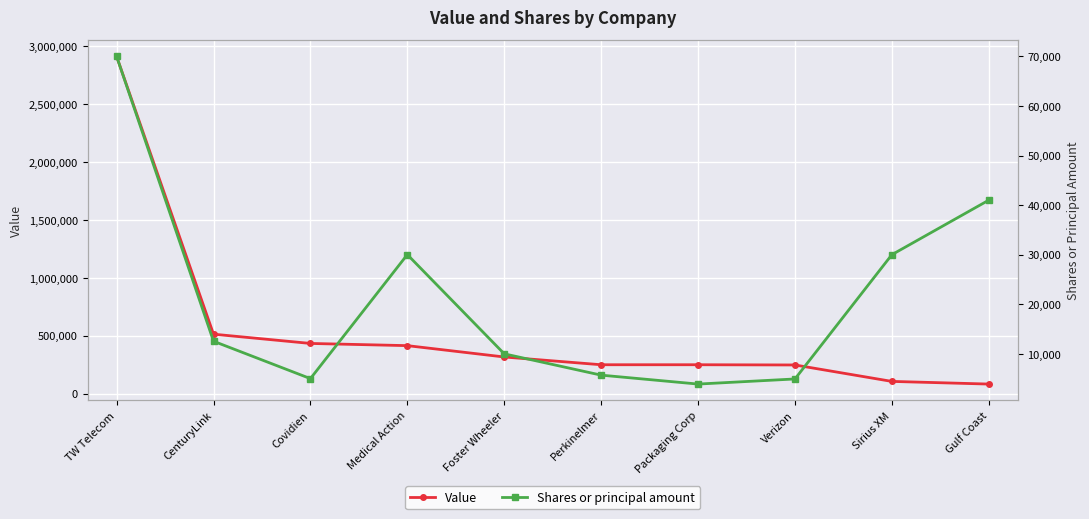

Is it true that Value equals 148784 at Medical Action?

False